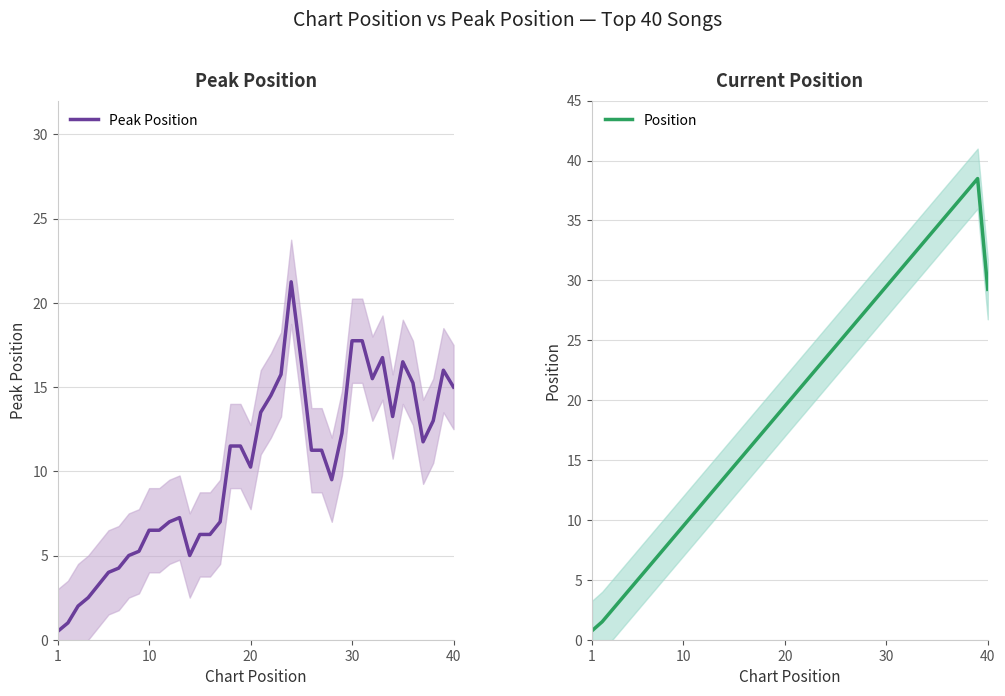

Which series has the largest total across all categories?

Position